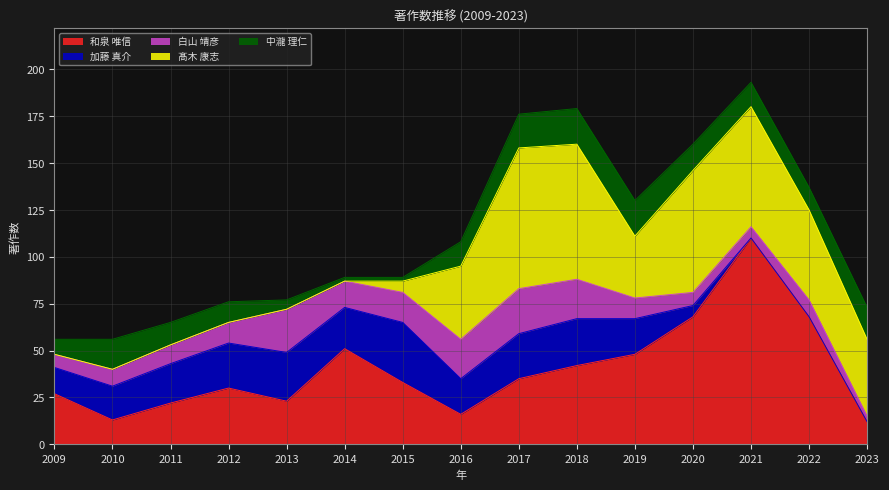

At which label does 中瀧 理仁 first exceed 13?

2010